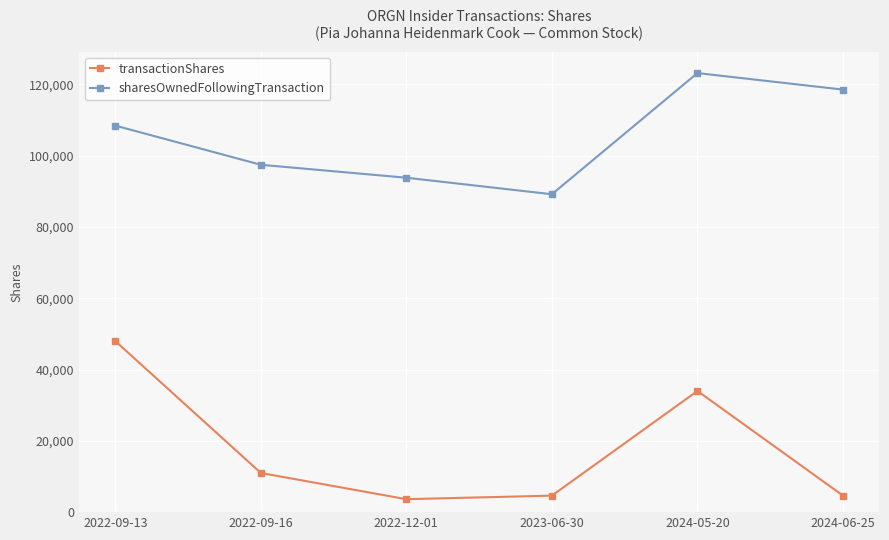

In transactionShares, how many points are higher than both neighbors (excluding endpoints)?

1